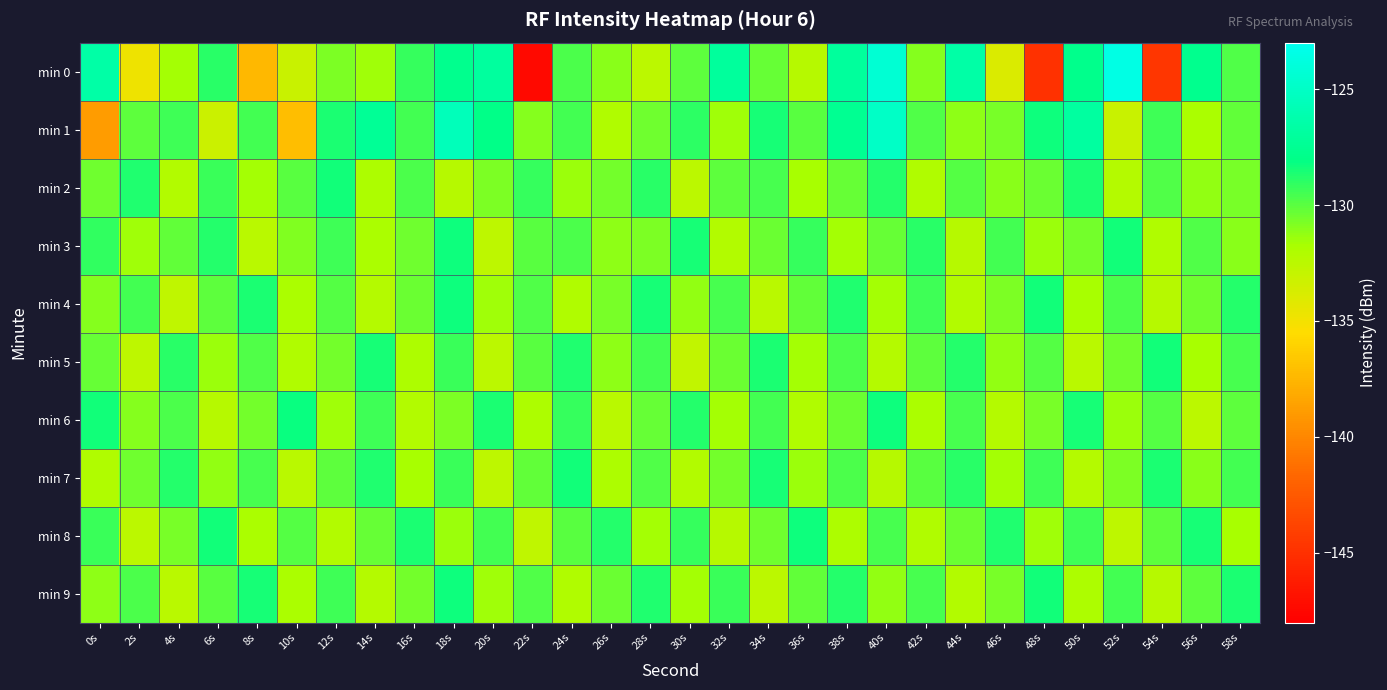

How many distinct data groups are displayed?

10